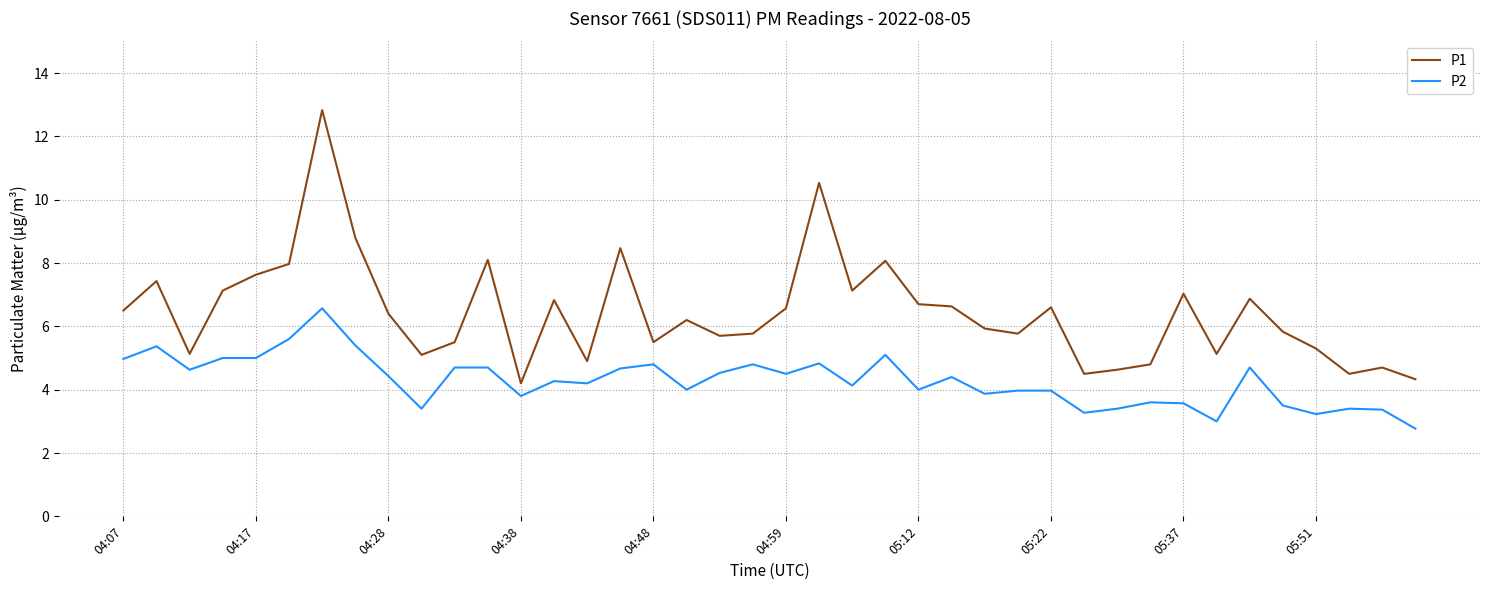

What is the sum of all P2 values?

171.4